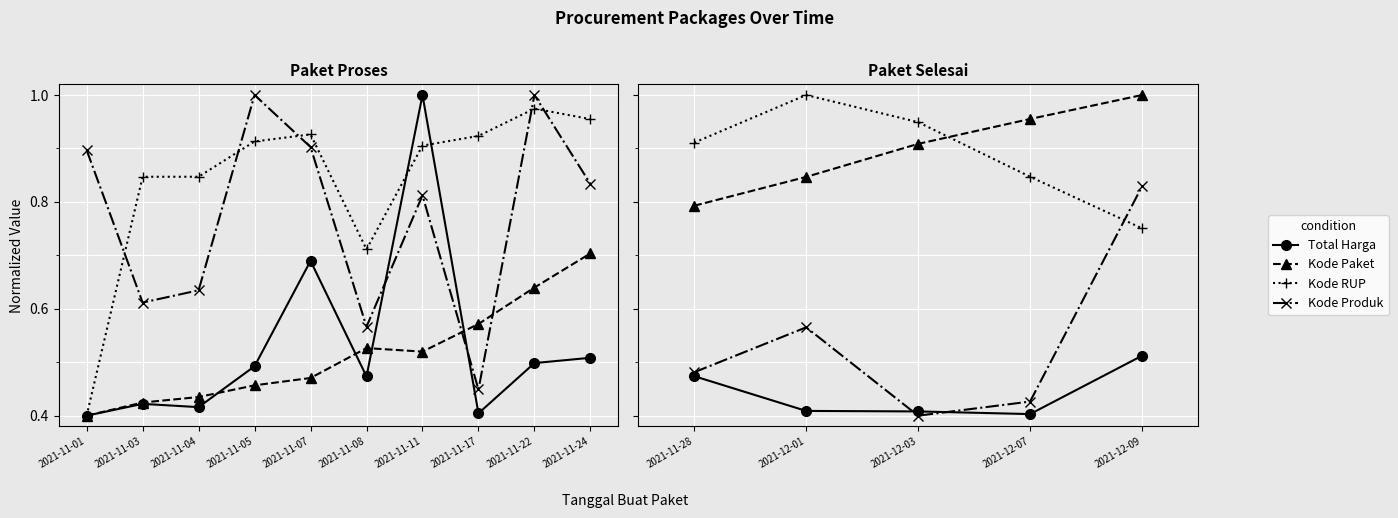

How many intersections are there between Kode Paket and Kode RUP?

1